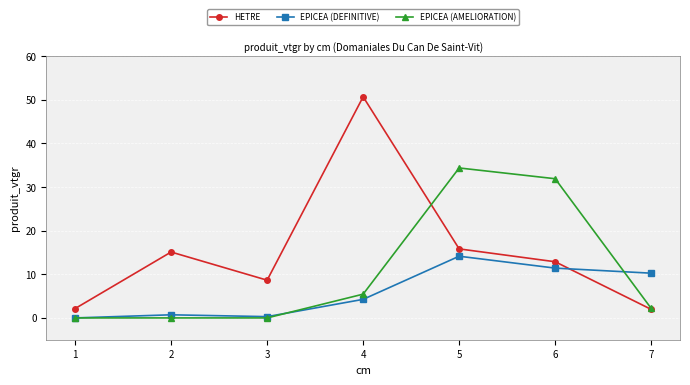

What is the maximum value shown in the chart?

50.7